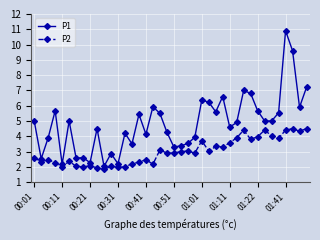

List the series in order of their overall mean, lowest first.

P2, P1